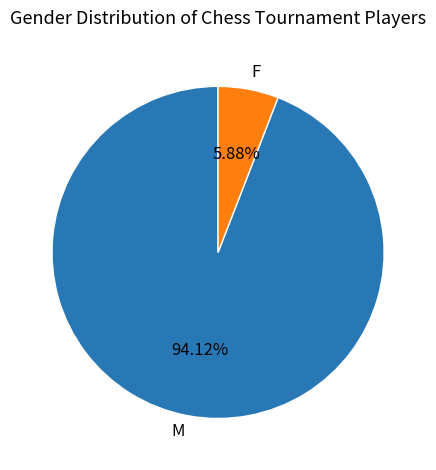

Which category has the smallest portion of the pie?

F